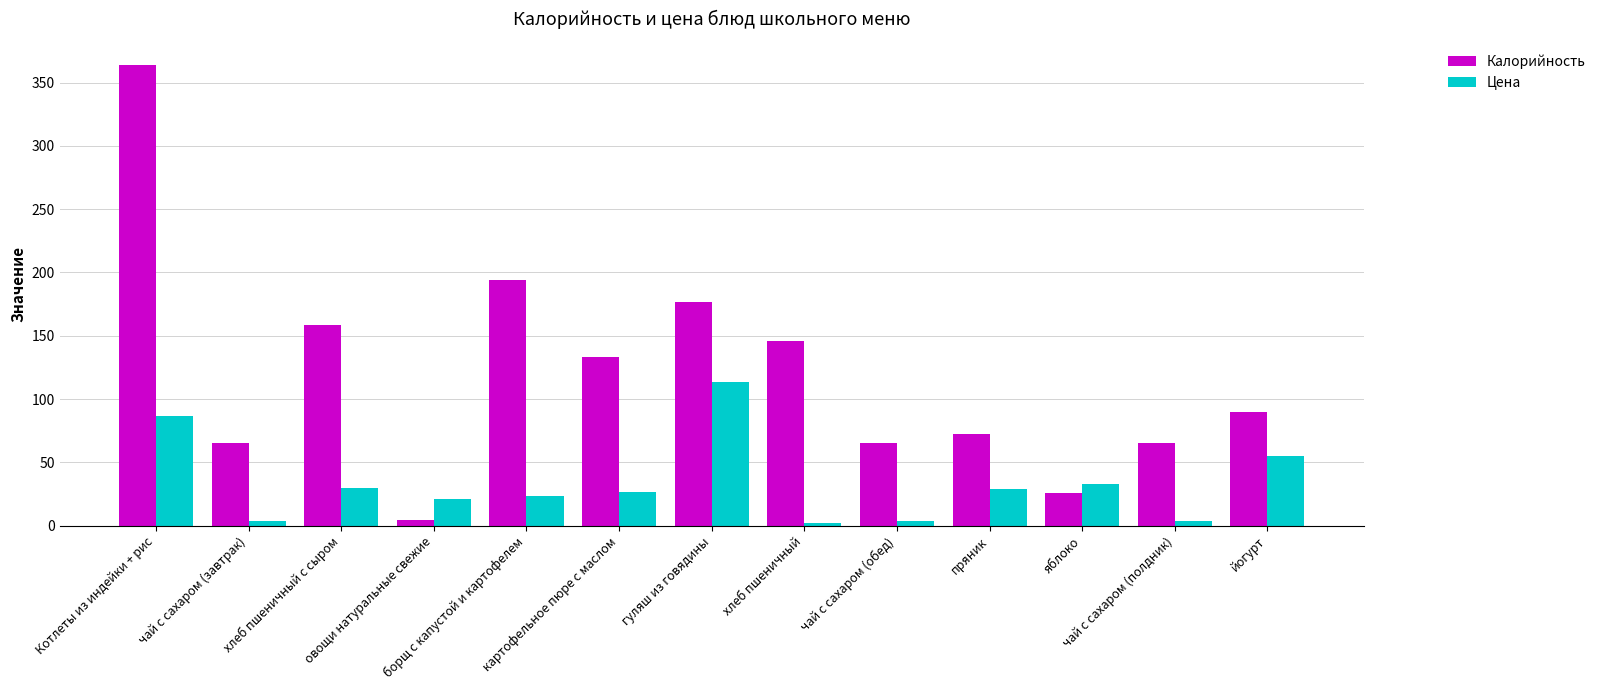

Rank the series by their average value, from highest to lowest.

Калорийность, Цена